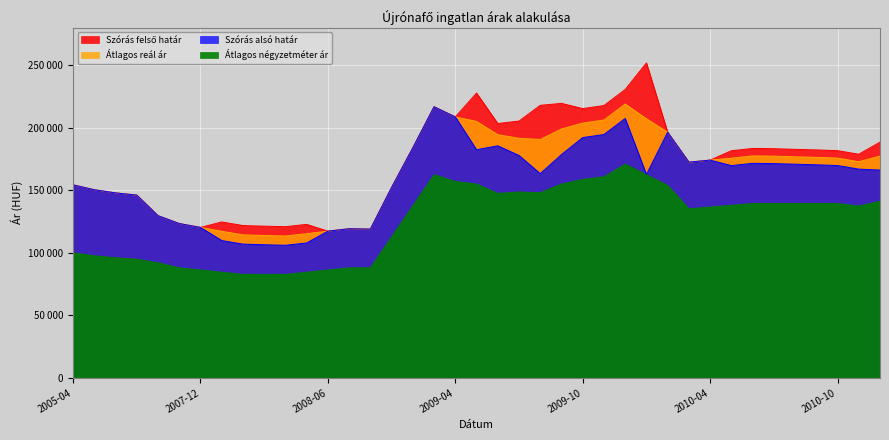

Reading left to right, list all the values displayed in this chart.

Átlagos négyzetméter ár: 100000	97600	96000	94857	92000	88000	86250	84500	82750	82750	82750	84500	86250	88000	88000	112784	137568	162352	157013	154917	147482	148577	148042	154936	158640	160730	170876	162344	153812	135135	136538	137941	139344	139344	139344	139344	139344	137353	141186
Szórás alsó határ: 154289	150376	147859	146099	129650	123384	120282	109790	106932	106434	106011	107874	117288	119228	118937	152248	183964	216714	208581	182346	185511	177752	163250	178505	192071	194515	207334	162564	196370	172426	174065	169649	171486	171282	170774	170319	169717	166862	166117
Szórás felső határ: 154289	150376	147859	146099	129650	123384	120282	124638	121780	121282	120859	122722	117288	119228	118937	152248	183964	216714	208581	227646	203293	205268	217836	219401	215229	217673	230492	251722	196370	172426	174065	181553	183390	183186	182678	182223	181621	178766	188451
Átlagos reál ár: 154289	150376	147859	146099	129650	123384	120282	117214	114356	113858	113435	115298	117288	119228	118937	152248	183964	216714	208581	204996	194402	191510	190543	198953	203650	206094	218913	207143	196370	172426	174065	175601	177438	177234	176726	176271	175669	172814	177284